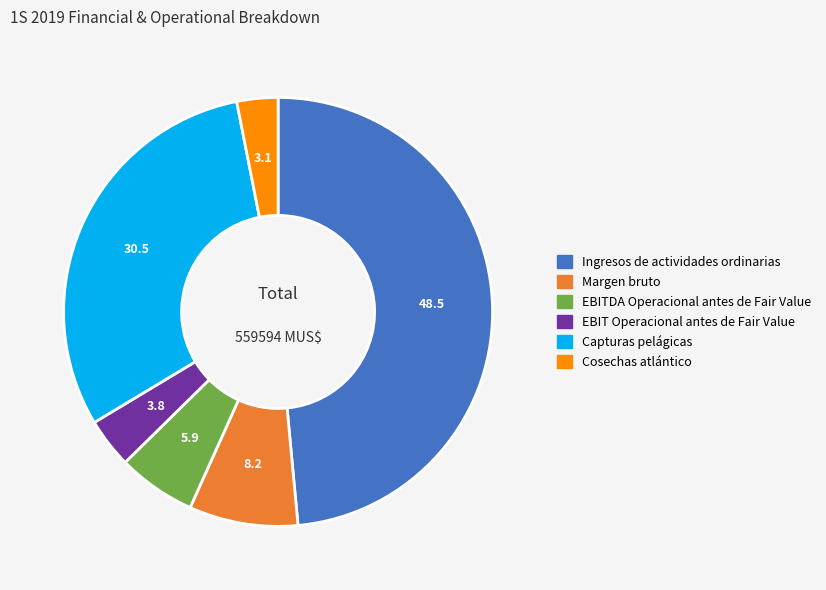

What is the largest slice in the pie chart?

Ingresos de actividades ordinarias